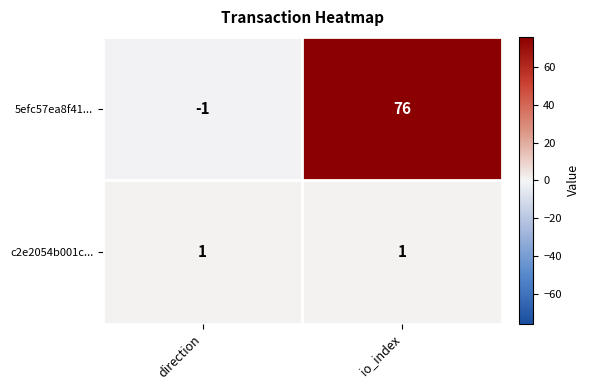

Reading right to left, extract all data points from this chart.

5efc57ea8f41...: 76	-1
c2e2054b001c...: 1	1